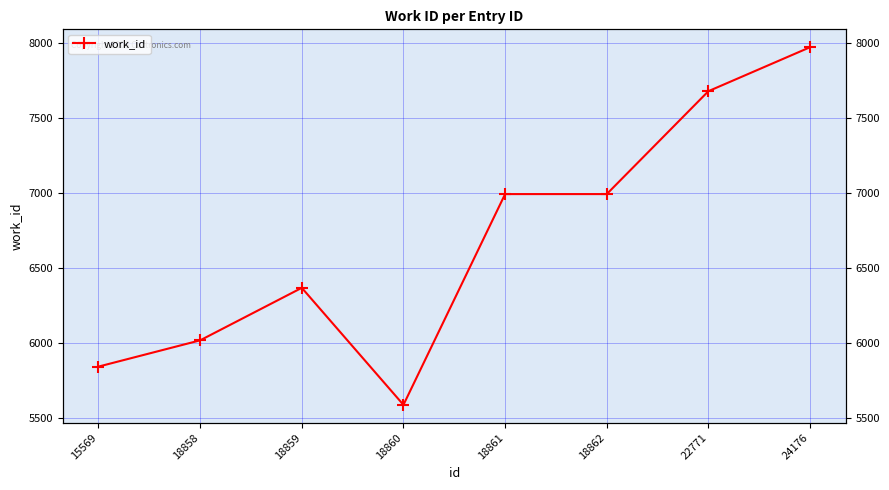

Approximately how many times larger is the value at 18858 compared to 18861?

0.9